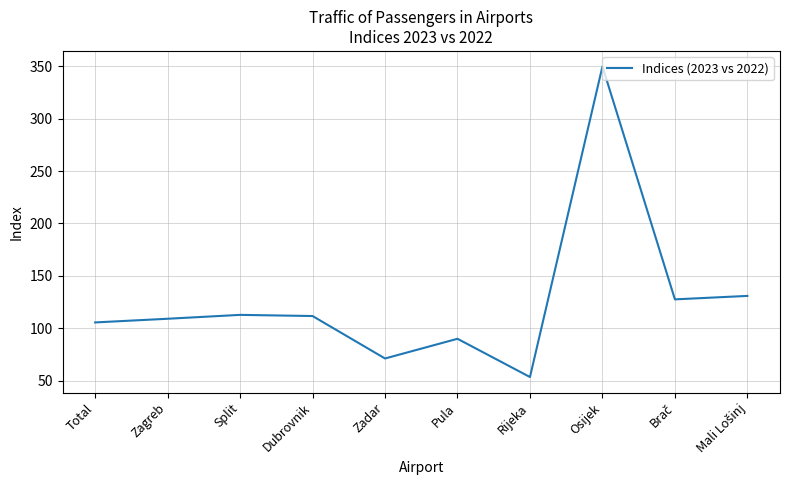

True or false: the data shows 71.2 at Zadar.

True